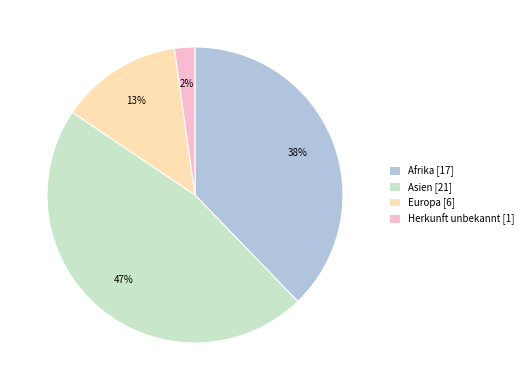

How many segments does this pie chart have?

4